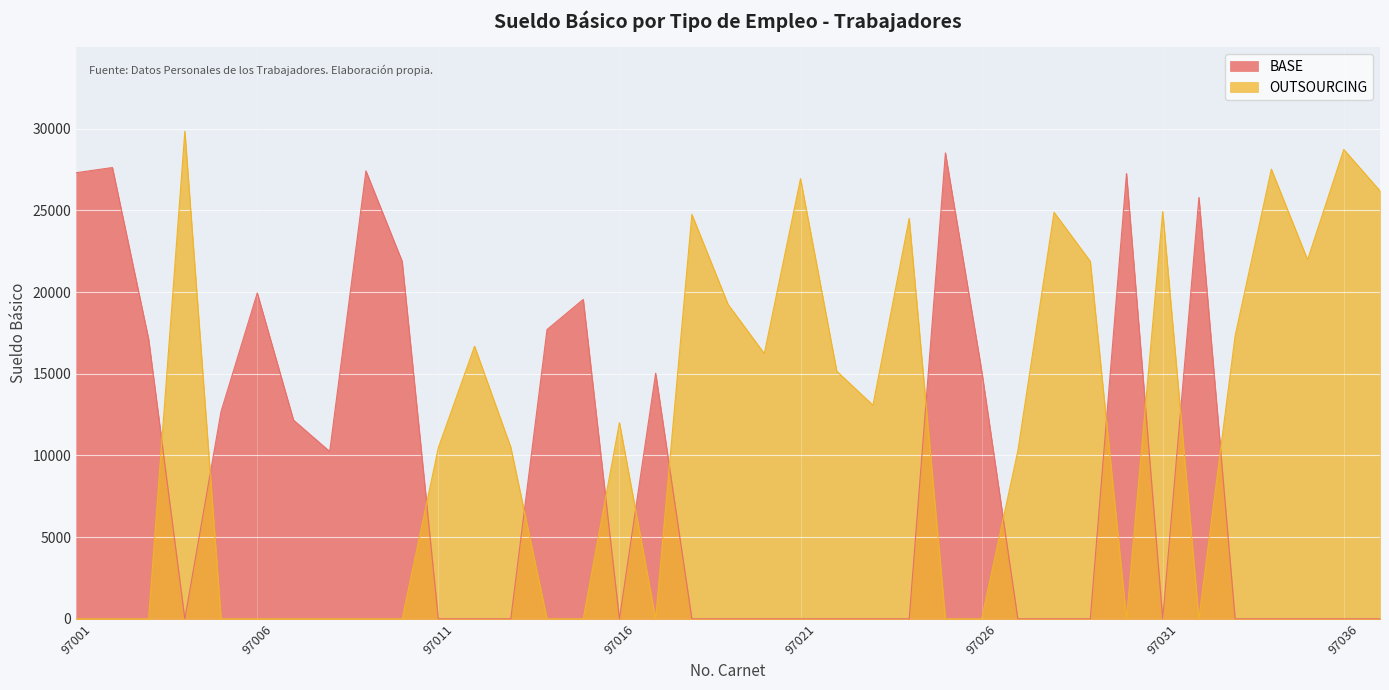

Which series has the largest range (max minus min)?

OUTSOURCING